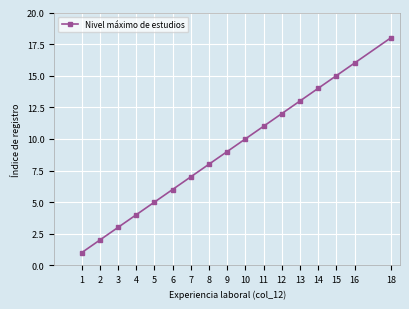

List the labels in order of value, smallest first.

1, 2, 3, 4, 5, 6, 7, 8, 9, 10, 11, 12, 13, 14, 15, 16, 18